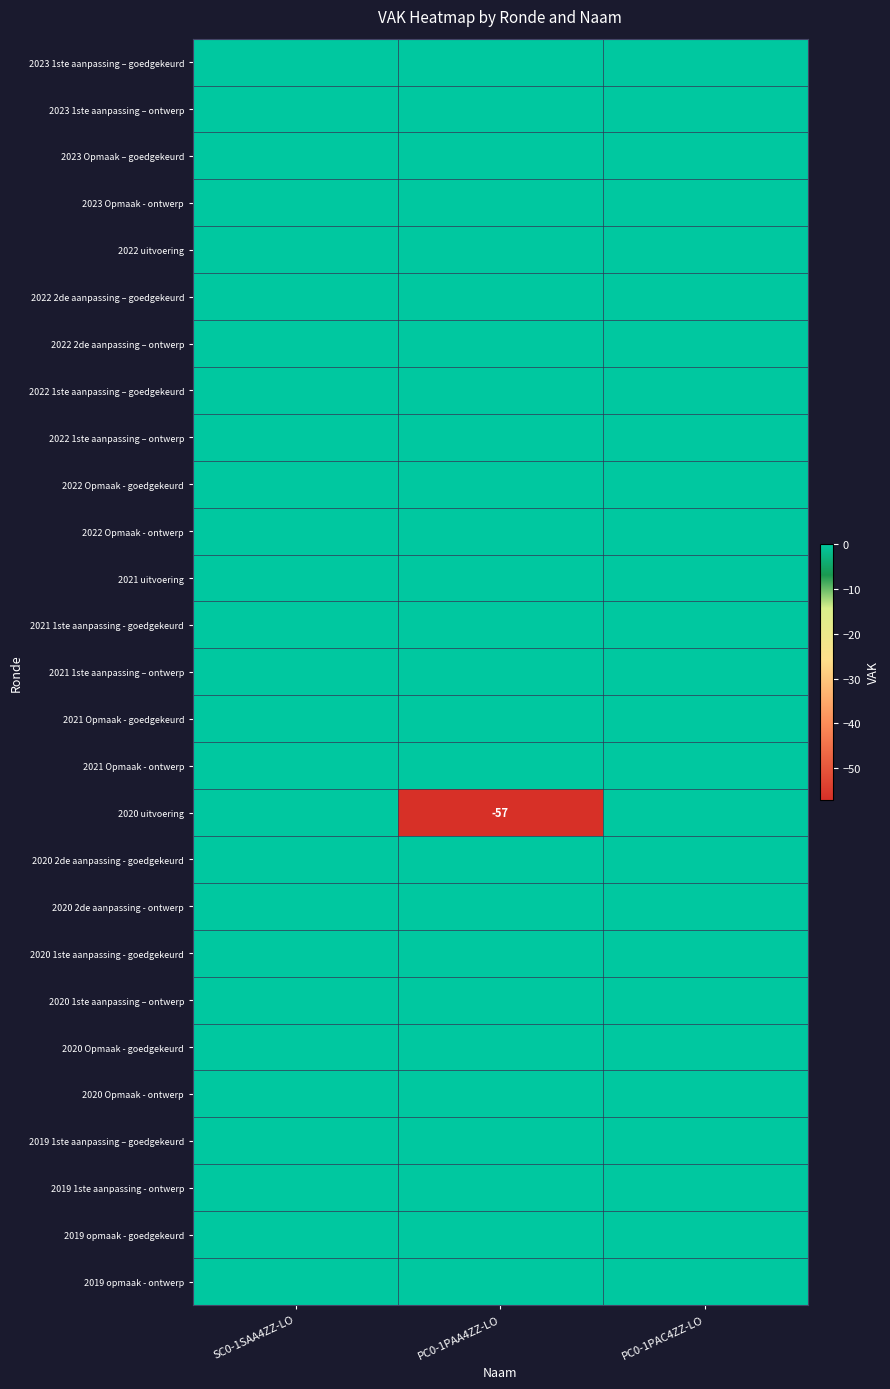

Rank the series by their maximum value, from highest to lowest.

2023 1ste aanpassing – goedgekeurd, 2023 1ste aanpassing – ontwerp, 2023 Opmaak – goedgekeurd, 2023 Opmaak - ontwerp, 2022 uitvoering, 2022 2de aanpassing – goedgekeurd, 2022 2de aanpassing – ontwerp, 2022 1ste aanpassing – goedgekeurd, 2022 1ste aanpassing – ontwerp, 2022 Opmaak - goedgekeurd, 2022 Opmaak - ontwerp, 2021 uitvoering, 2021 1ste aanpassing - goedgekeurd, 2021 1ste aanpassing – ontwerp, 2021 Opmaak - goedgekeurd, 2021 Opmaak - ontwerp, 2020 uitvoering, 2020 2de aanpassing - goedgekeurd, 2020 2de aanpassing - ontwerp, 2020 1ste aanpassing - goedgekeurd, 2020 1ste aanpassing – ontwerp, 2020 Opmaak - goedgekeurd, 2020 Opmaak - ontwerp, 2019 1ste aanpassing – goedgekeurd, 2019 1ste aanpassing - ontwerp, 2019 opmaak - goedgekeurd, 2019 opmaak - ontwerp